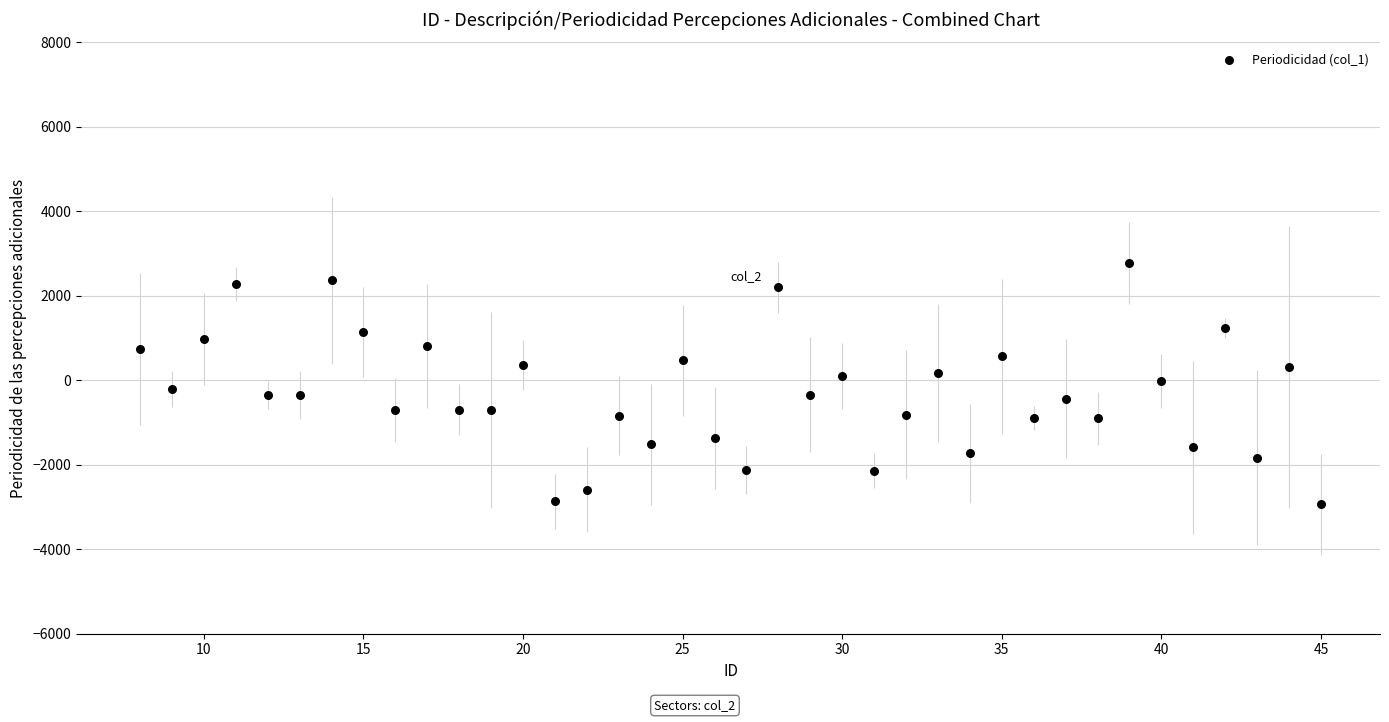

What is the range of X values (max minus min)?

37.0